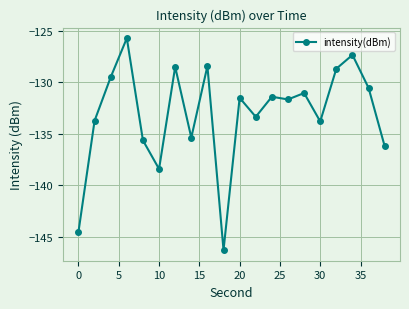

What is the difference between the maximum and second lowest values?

18.8